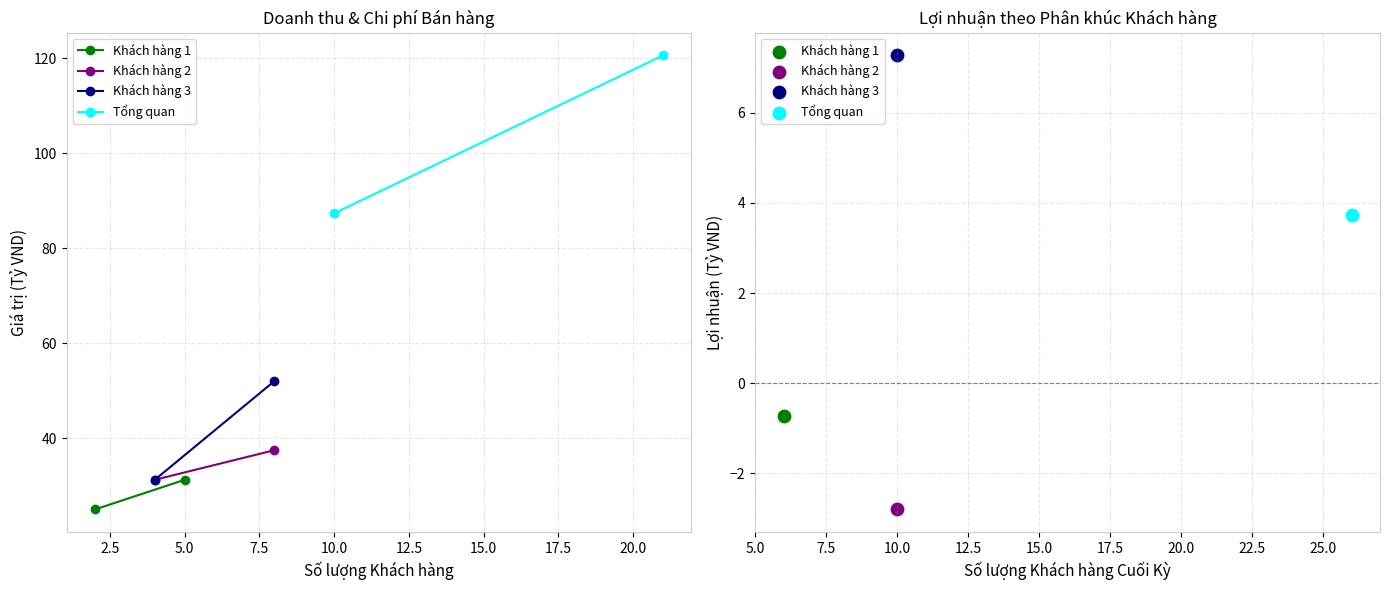

Which series reaches the maximum Y coordinate?

Khách hàng 3